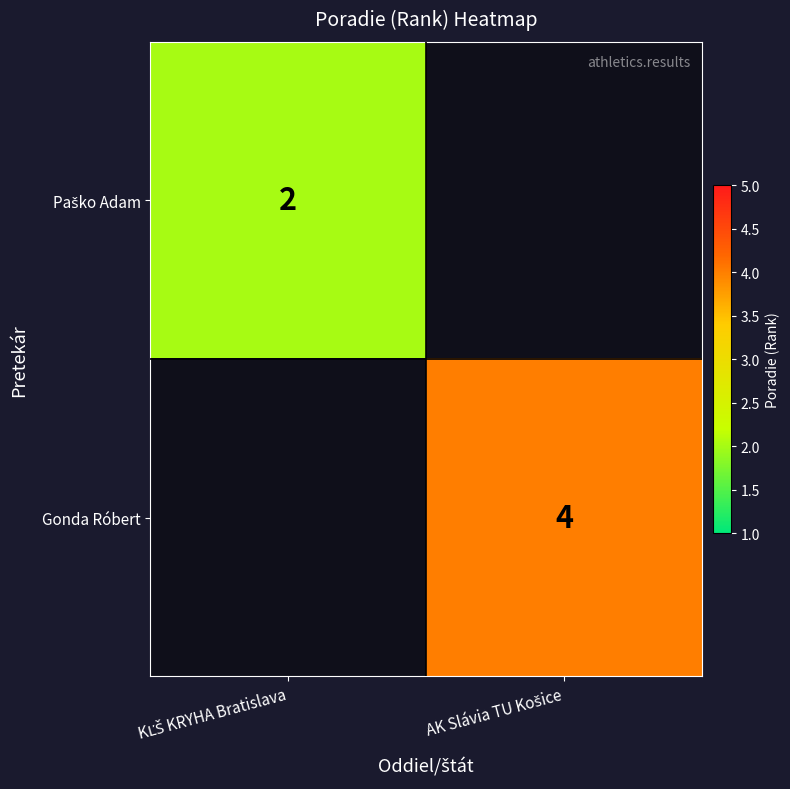

Which category has the lowest value in the Gonda Róbert series?

KĽŠ KRYHA Bratislava